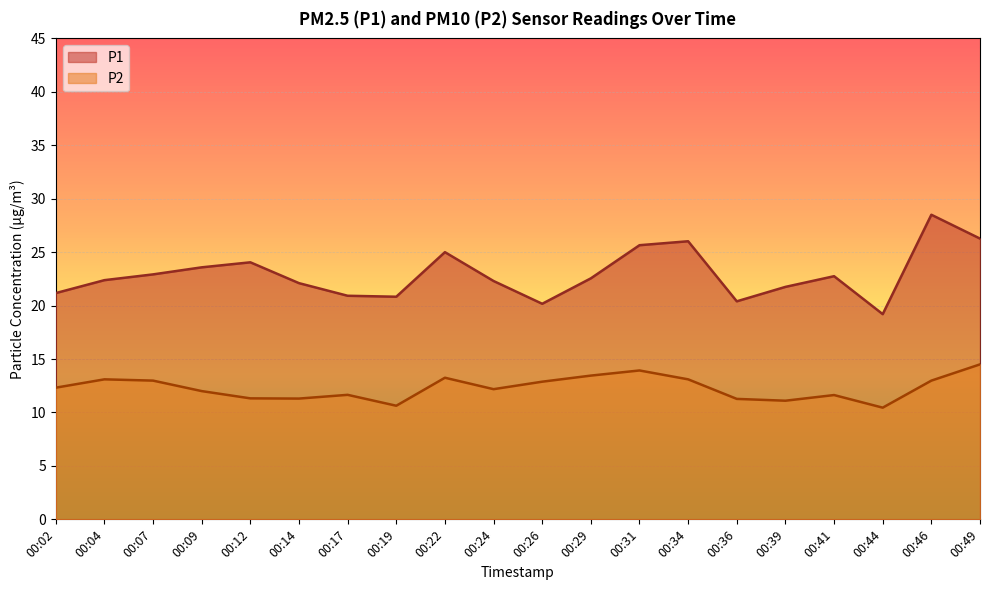

At 00:07, list the series in order from largest to smallest.

P1, P2